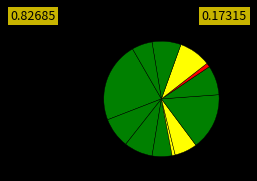

Count the number of slices in the pie.

12